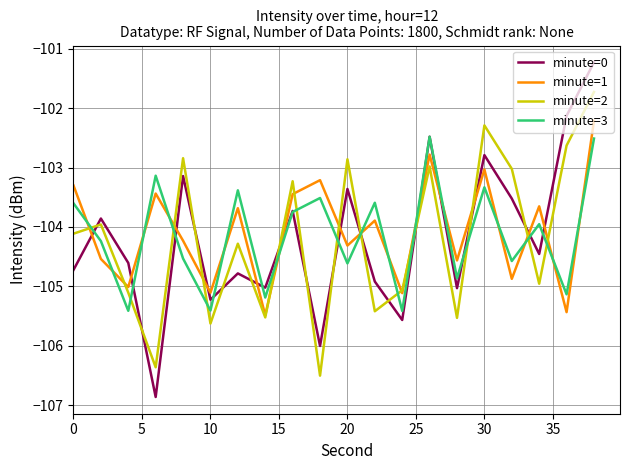

List the series in order of their peak value, highest first.

minute=0, minute=2, minute=1, minute=3